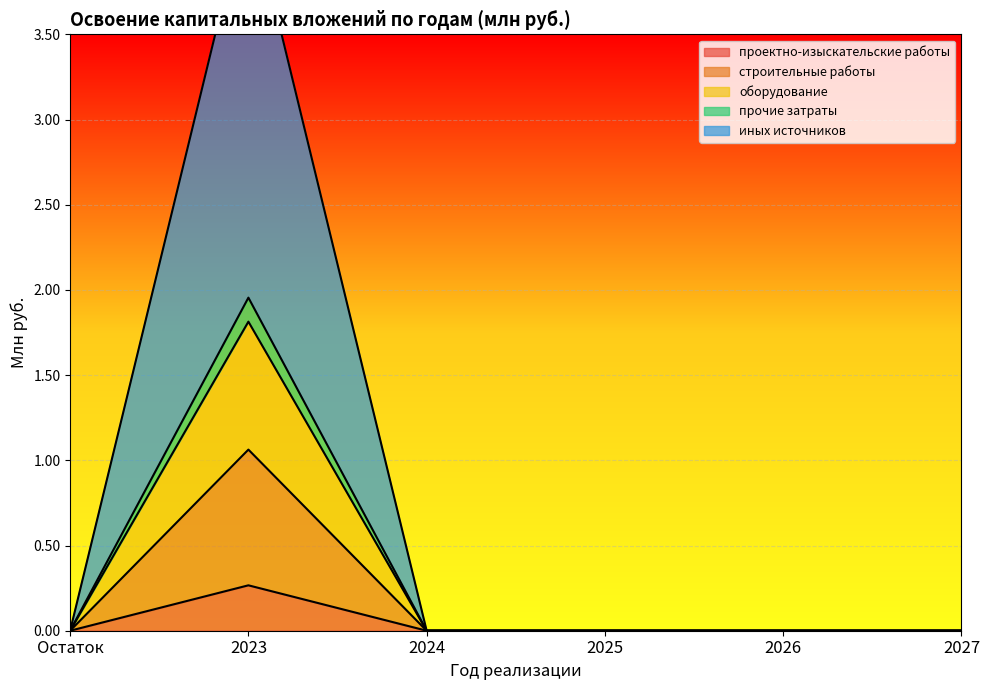

At which label does проектно-изыскательские работы reach its peak?

2023